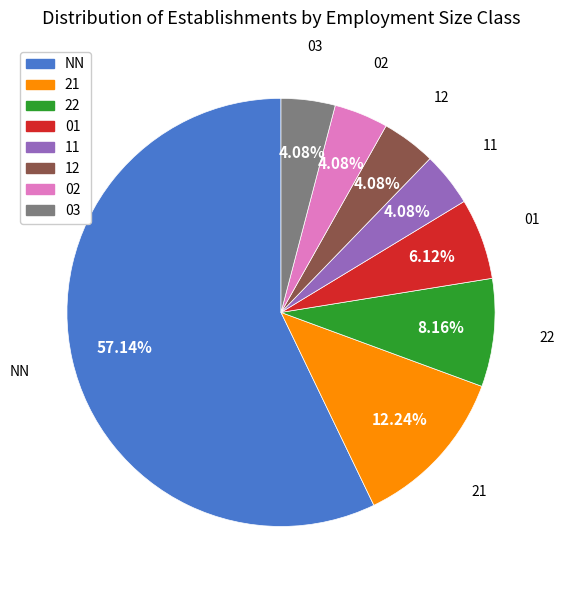

Does any single category account for the majority?

Yes